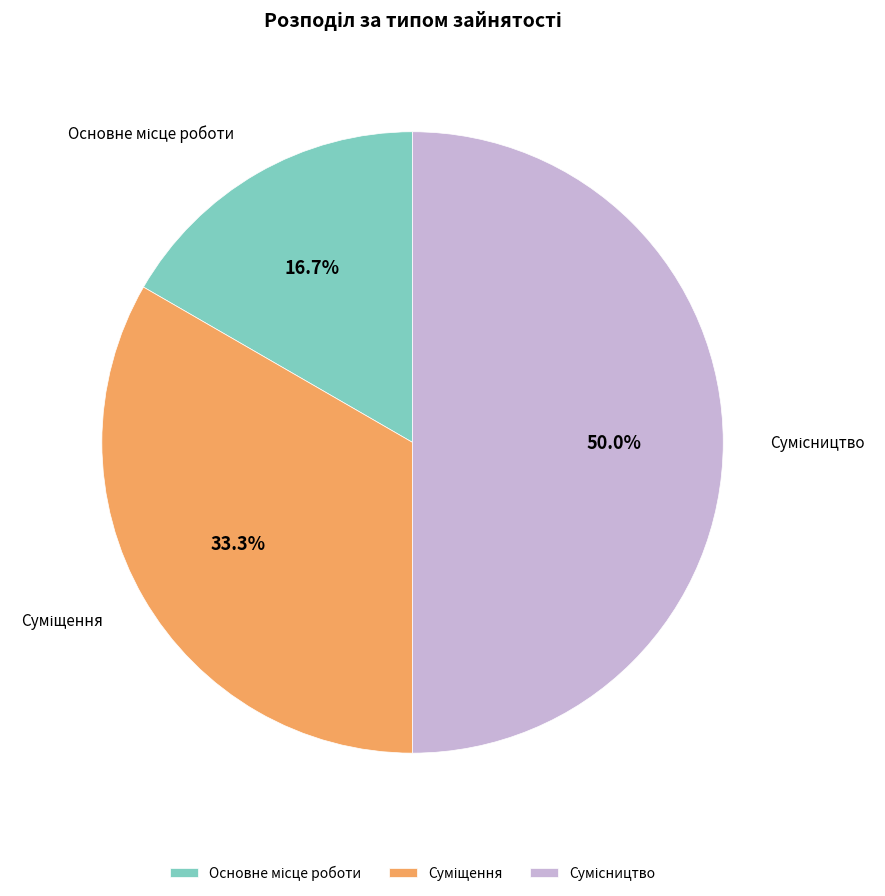

What is the ratio of the value at Сумісництво to the value at Суміщення?

1.5